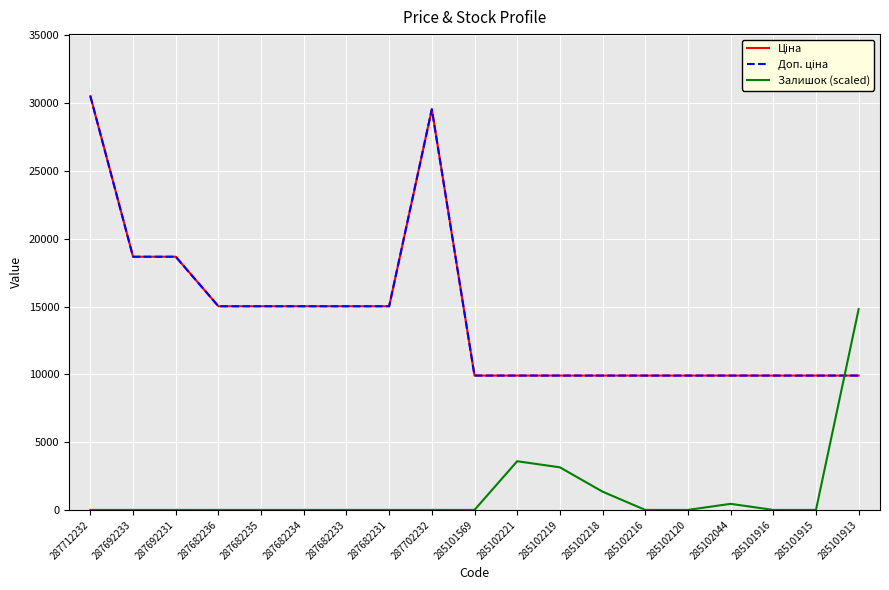

Is this an area chart (filled region under the line)?

No